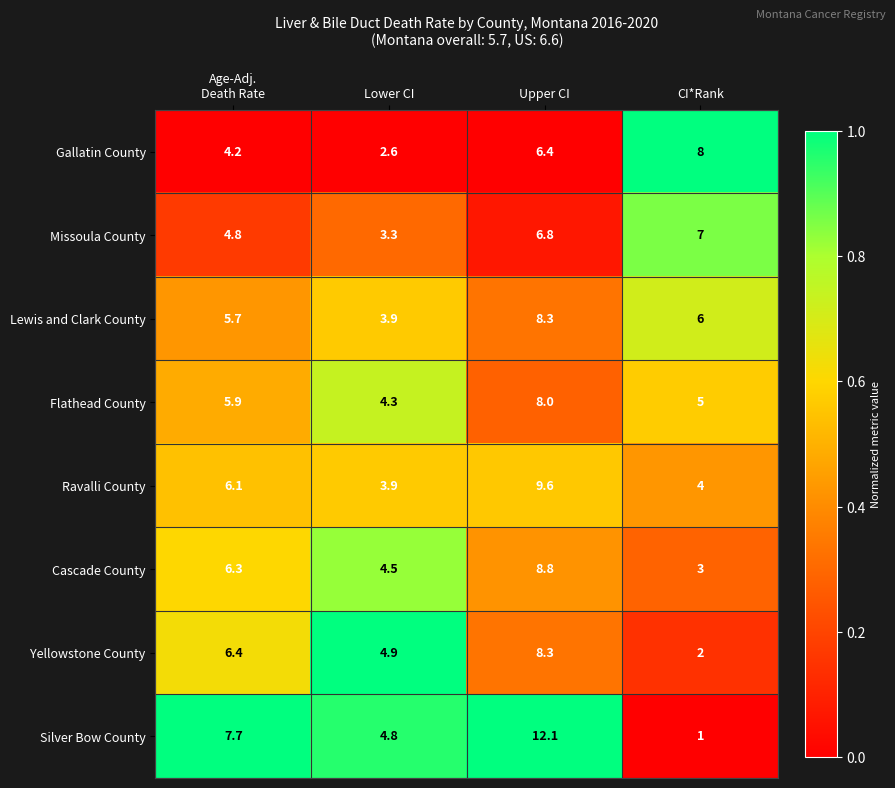

What is the sum of all Missoula County values?

21.9